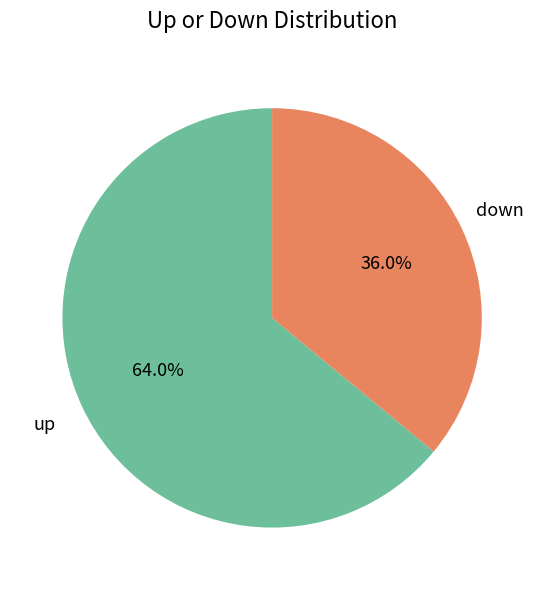

What is the largest slice in the pie chart?

up